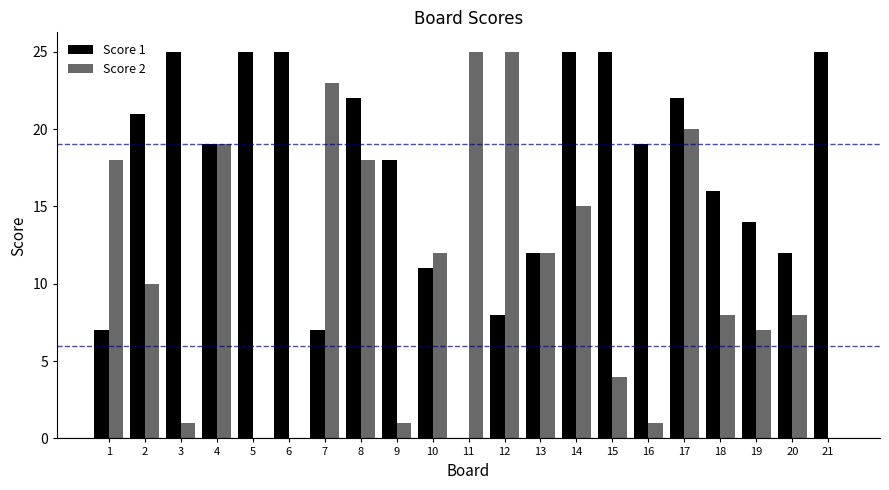

How many series are shown in this chart?

2